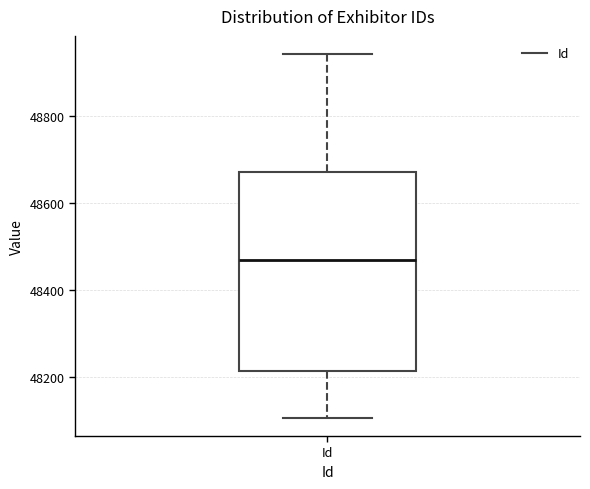

Read this box plot against the y-axis: the position of the median line, the range covered by the box, and the ends of both whiskers. The values are not printed on the chart, so give them approximately, as read against the axis.

median 48460, box 48220 to 48680, whiskers 48100 to 48940